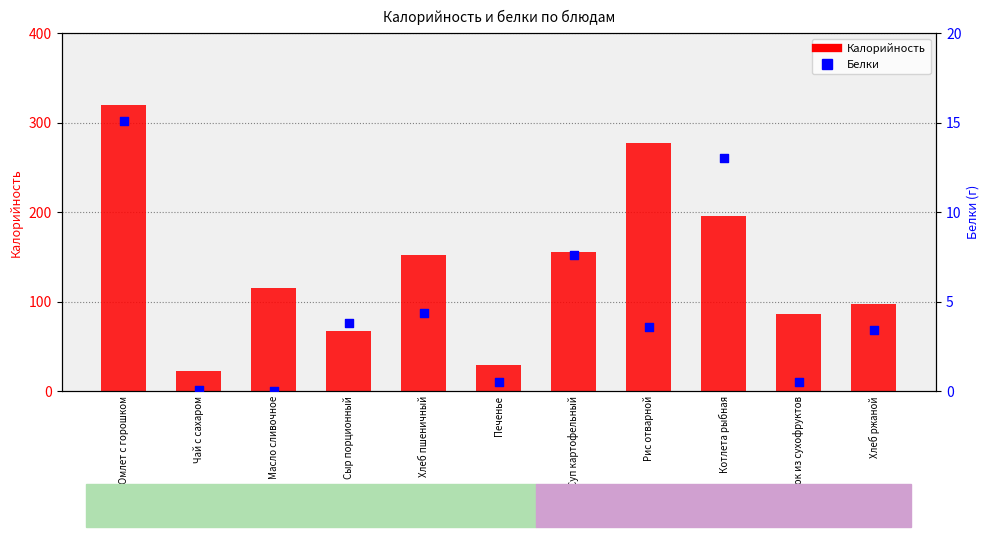

Which series has the largest Y range (max minus min)?

Калорийность